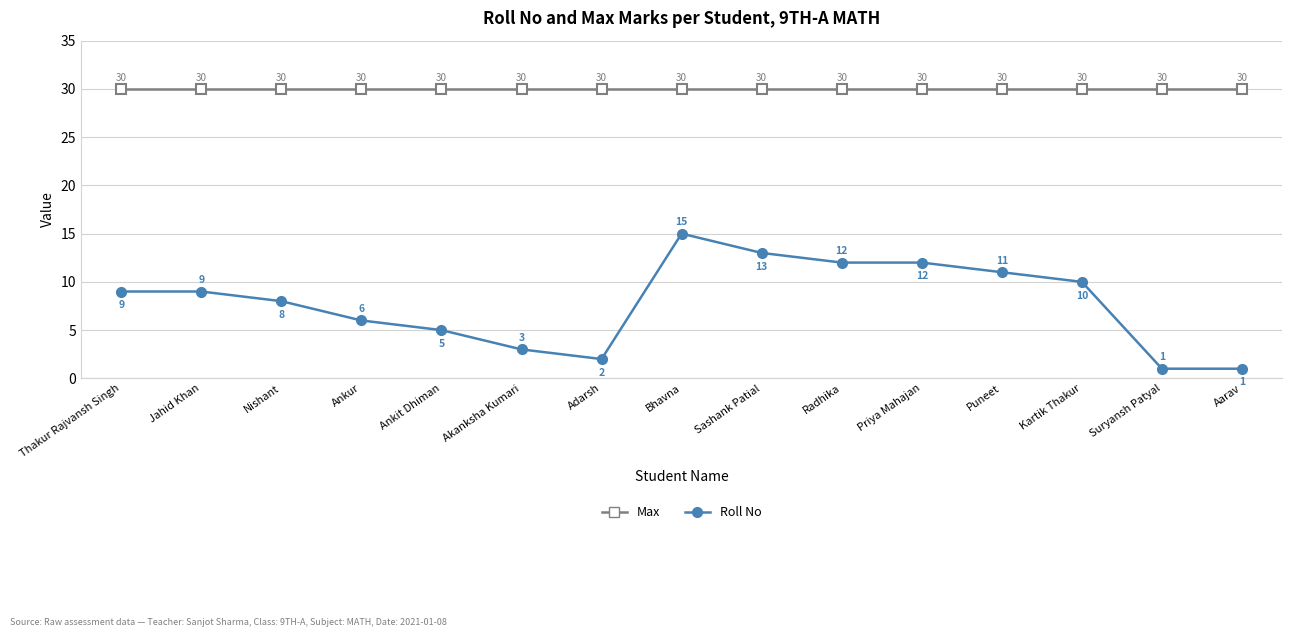

What value does the Max series have at Aarav?

30